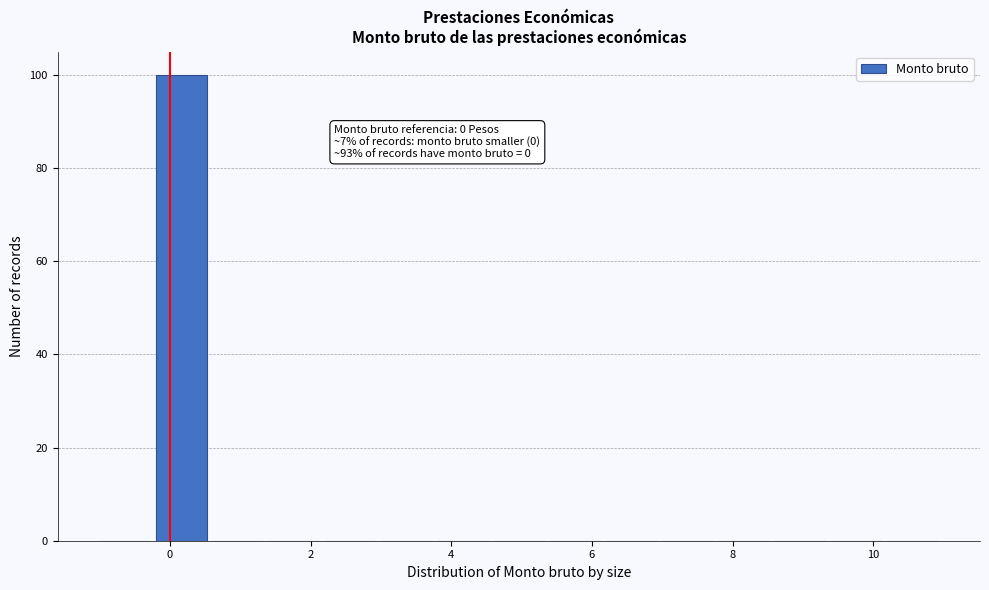

Over which range of the x-axis is the bar tallest?

-0.2 to 0.6